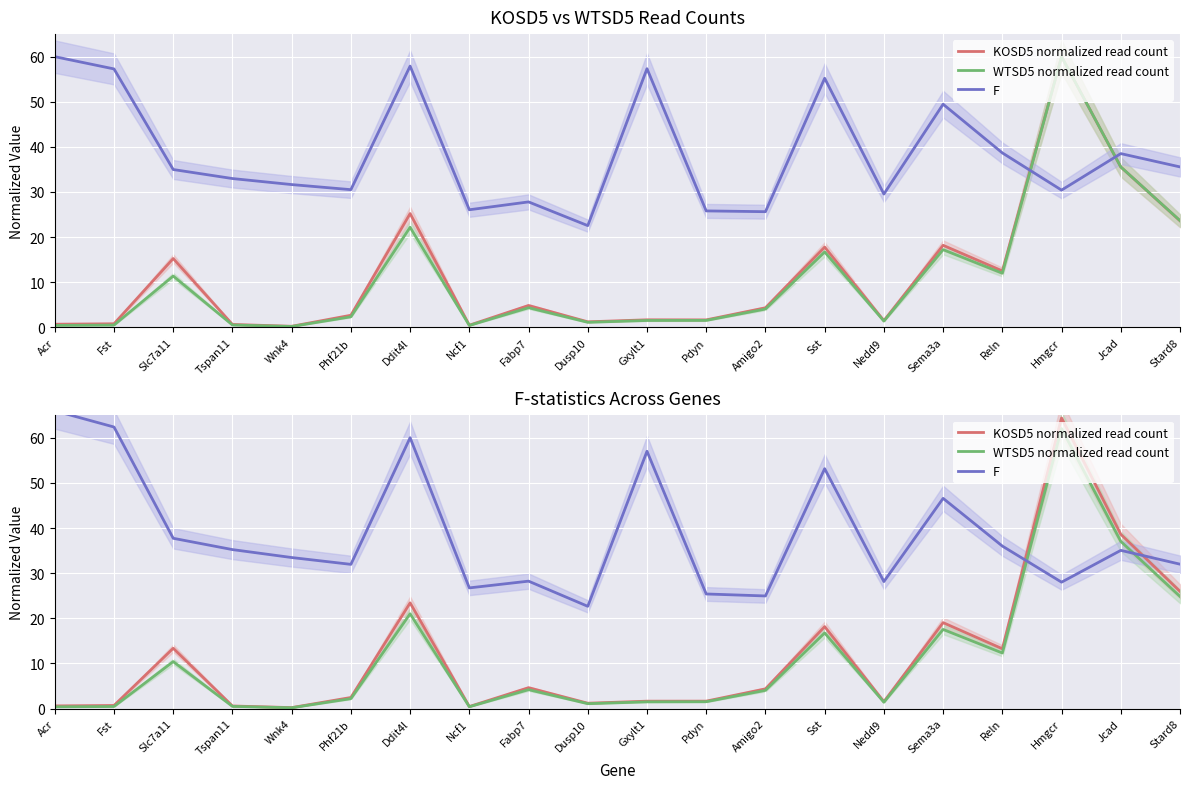

Which series ends up on top after the final intersection of F and KOSD5 normalized read count?

F